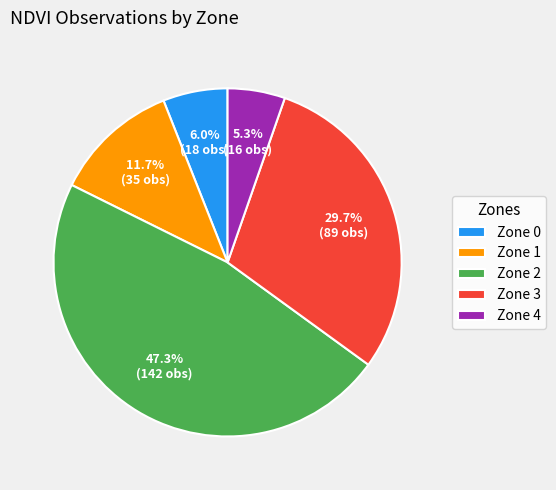

What percentage is the Zone 0 slice, to the nearest percent?

6%